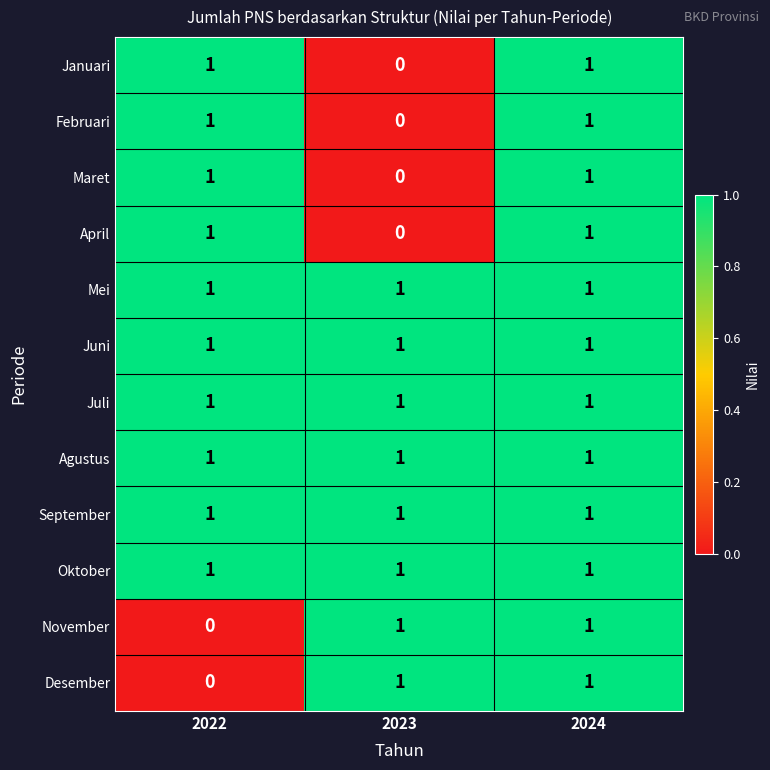

At which label is Desember closest to 0?

2022